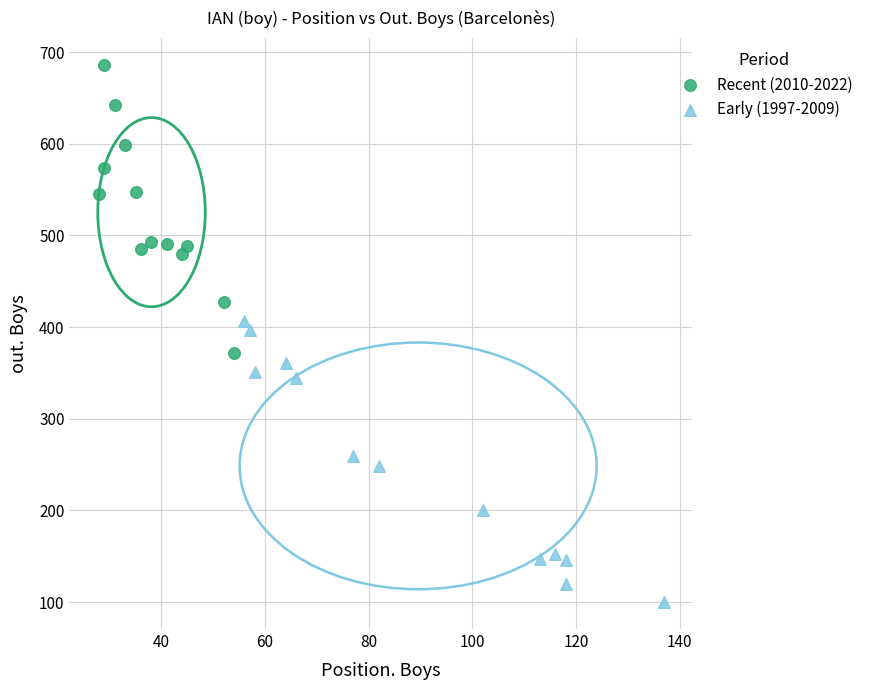

Which series reaches the maximum Y coordinate?

Recent (2010-2022)